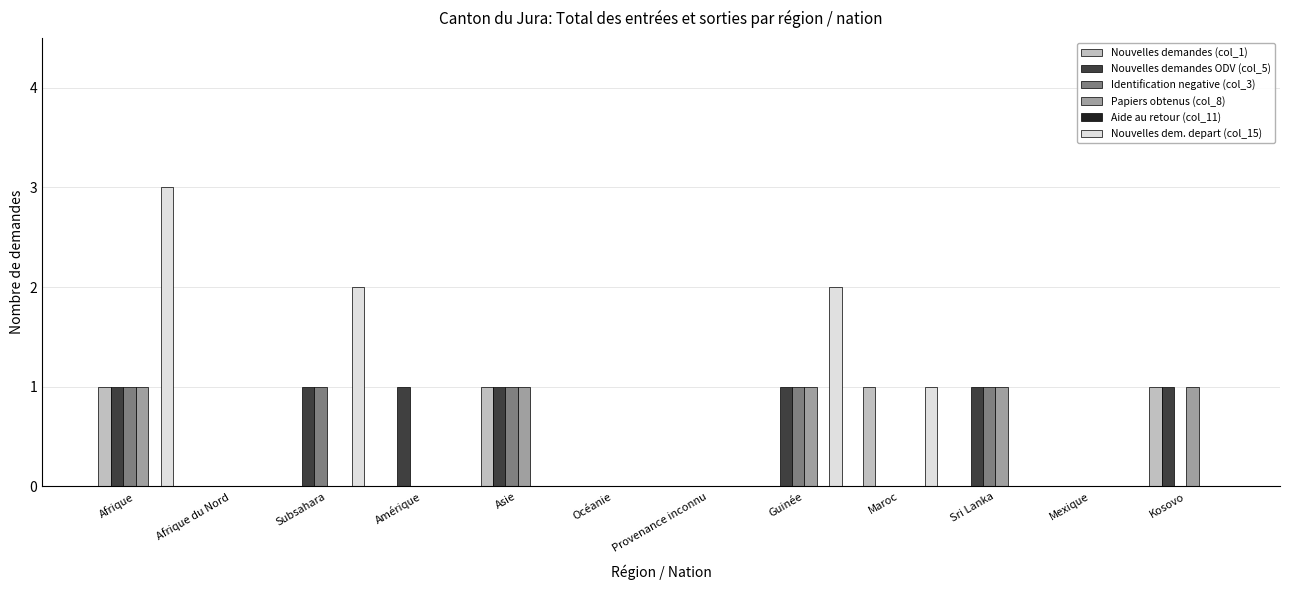

How many series are shown in this chart?

5